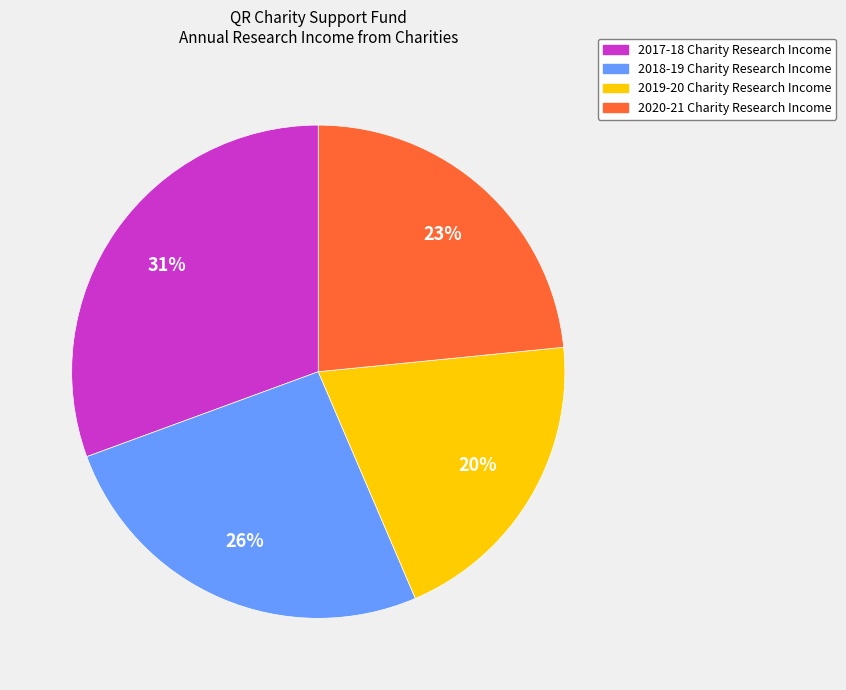

Do 2018-19 Charity Research Income and 2019-20 Charity Research Income together represent more than half of the pie?

No